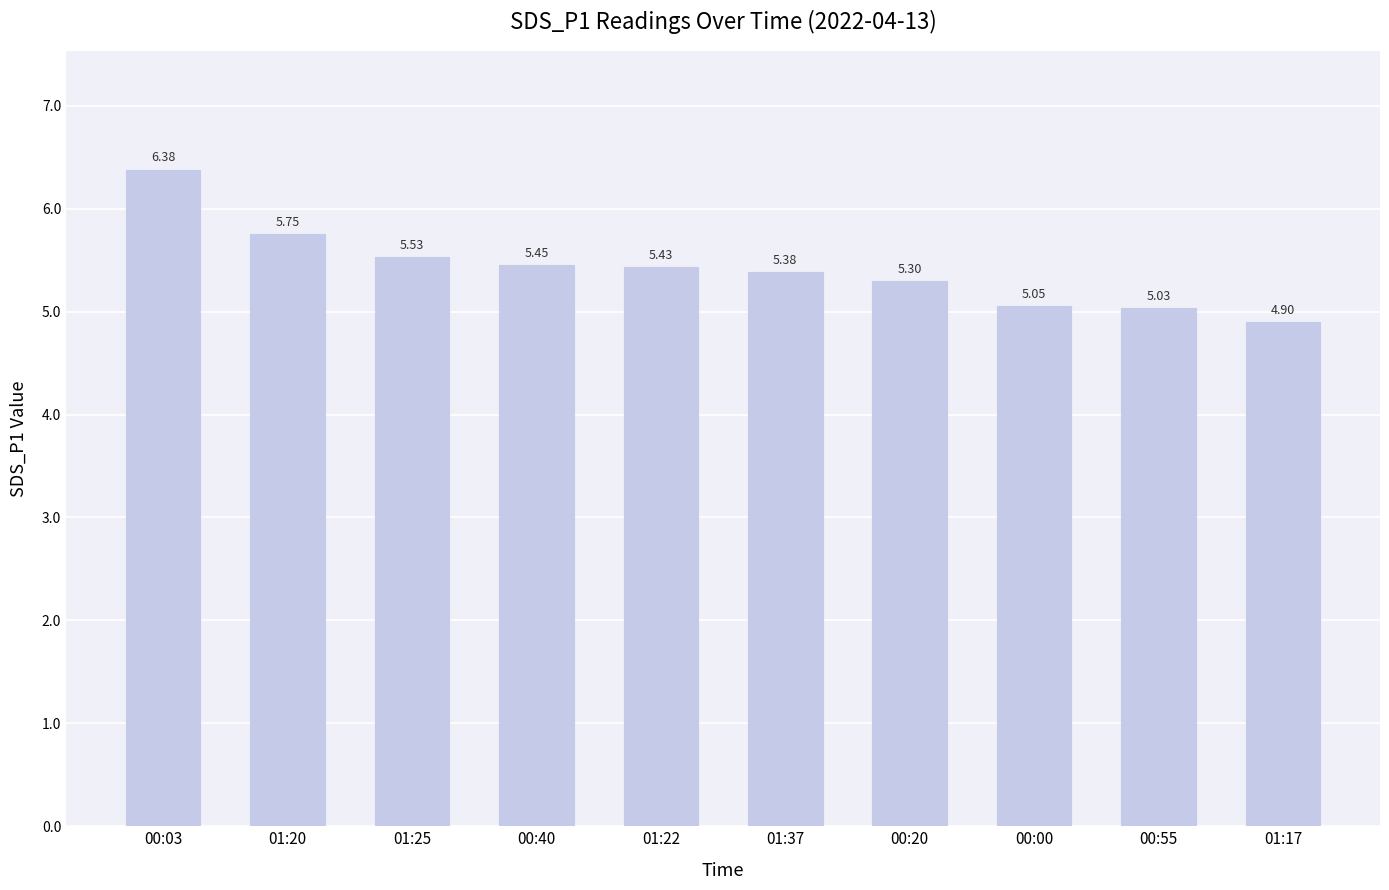

List the labels in order of value, largest first.

00:03, 01:20, 01:25, 00:40, 01:22, 01:37, 00:20, 00:00, 00:55, 01:17